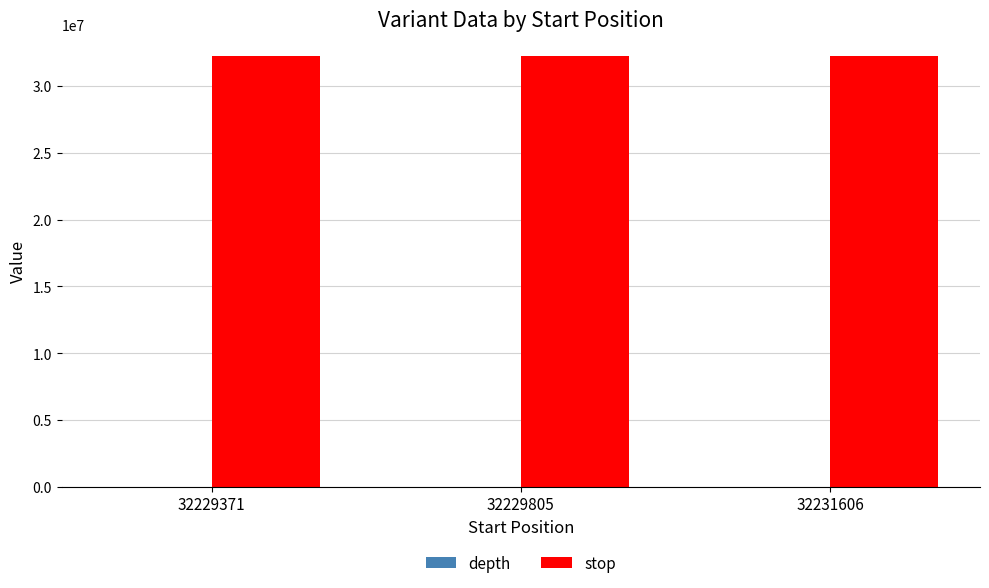

True or false: stop has a value of 9102015 at 32231606.

False